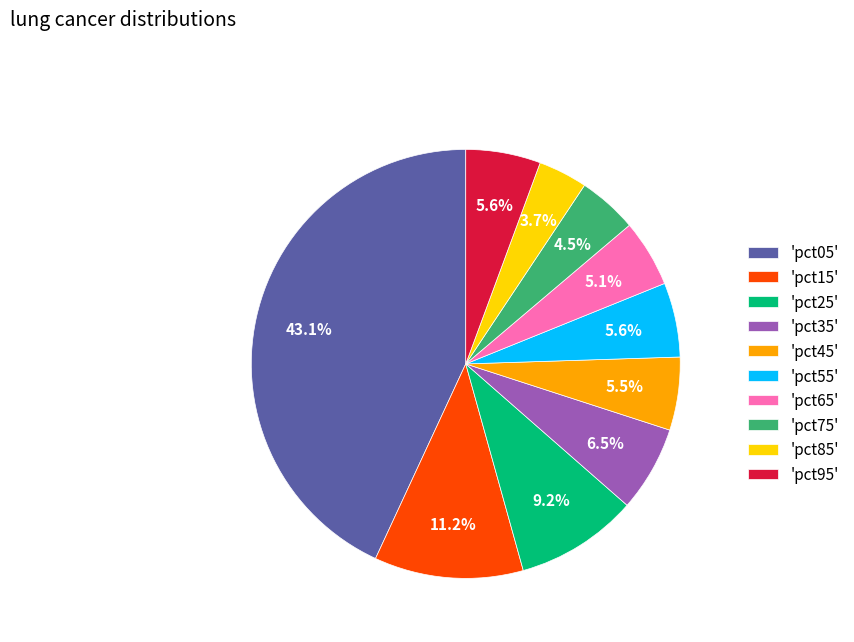

Is there any slice that represents more than half of the pie?

No